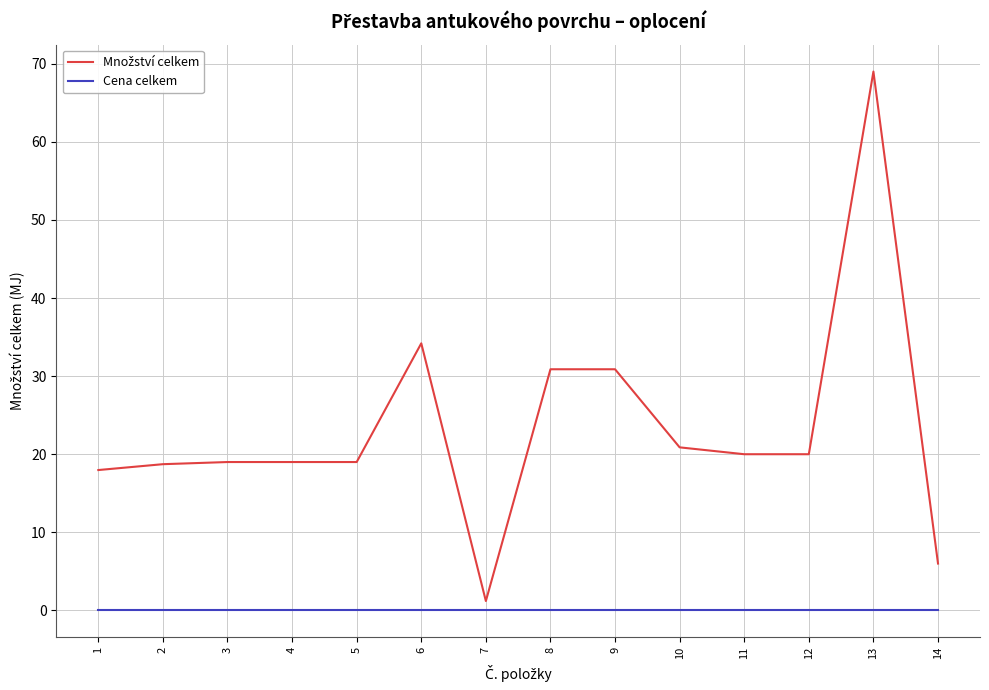

At which category is the sum across all series the highest?

13